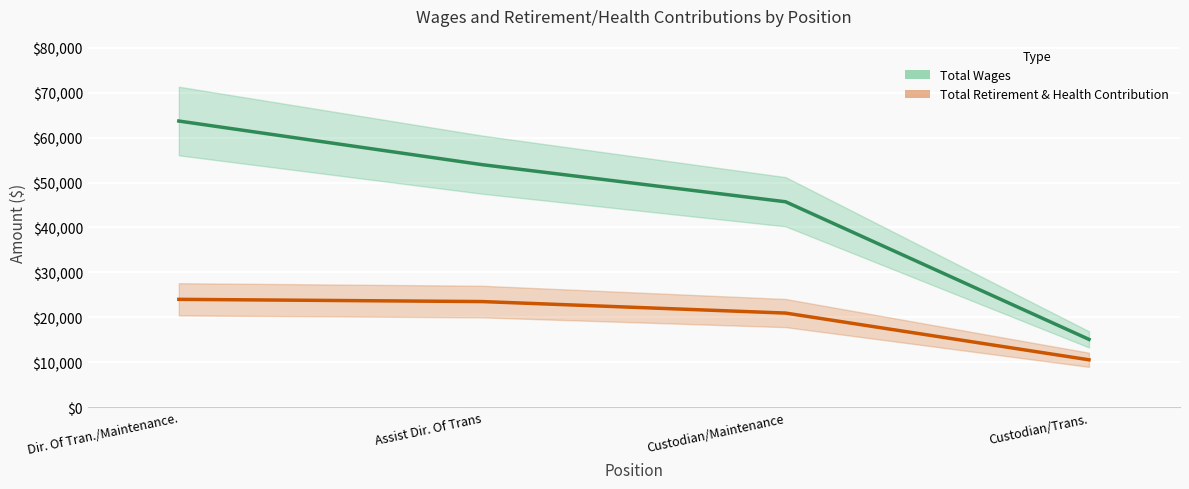

True or false: Total Retirement & Health Contribution and Total Wages intersect in this chart.

False